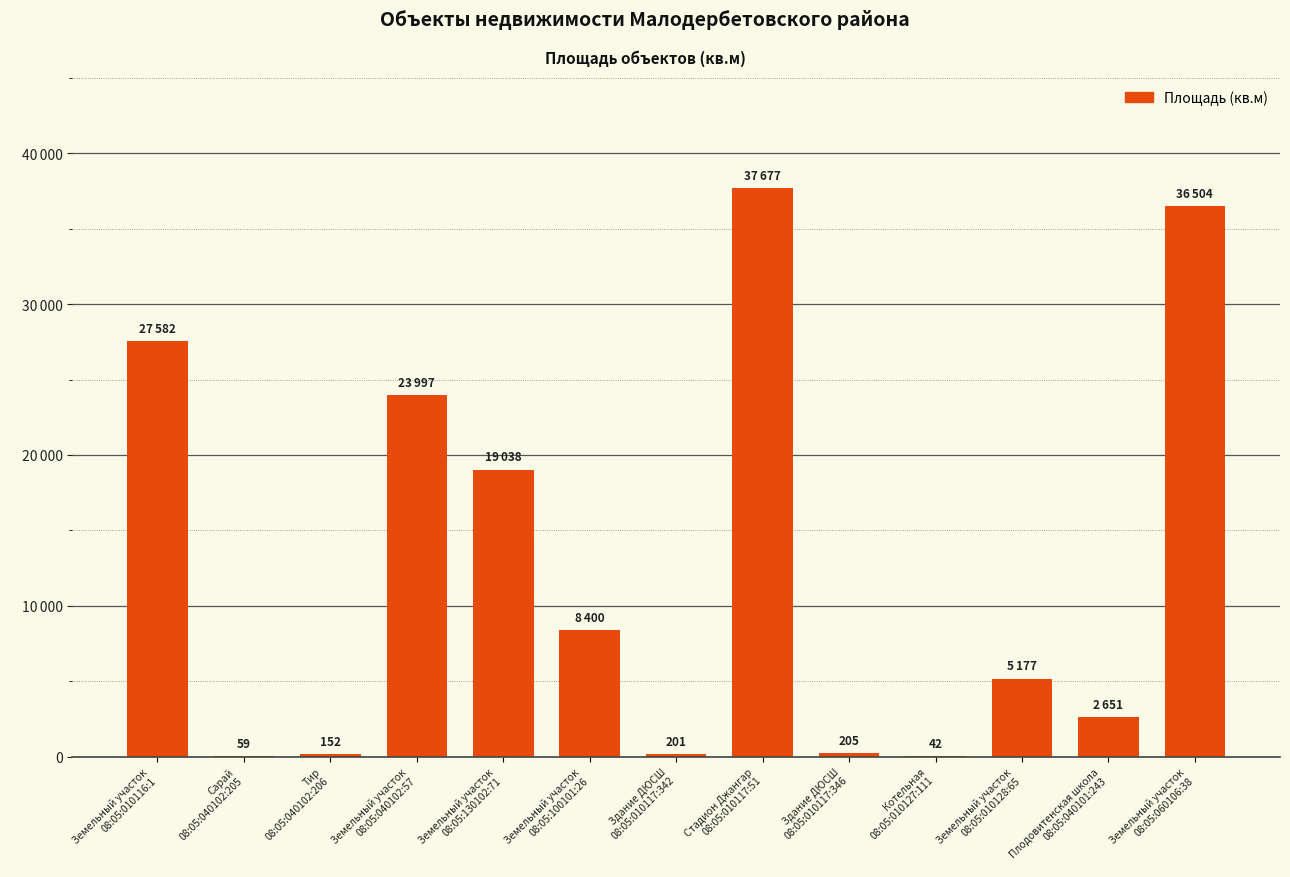

Are the bars horizontal?

No